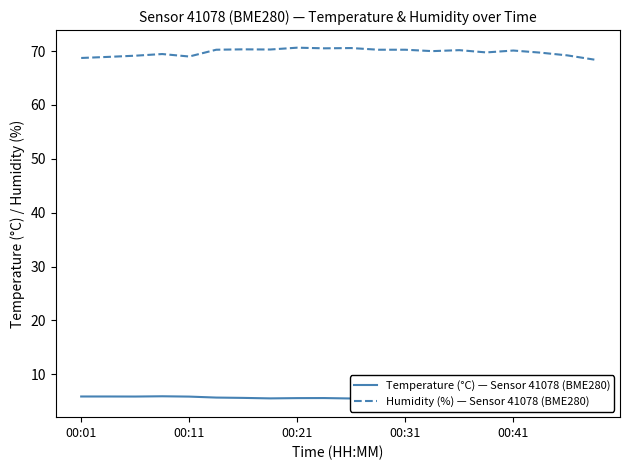

What is the lowest value of the Temperature (°C) — Sensor 41078 (BME280) series?

5.3